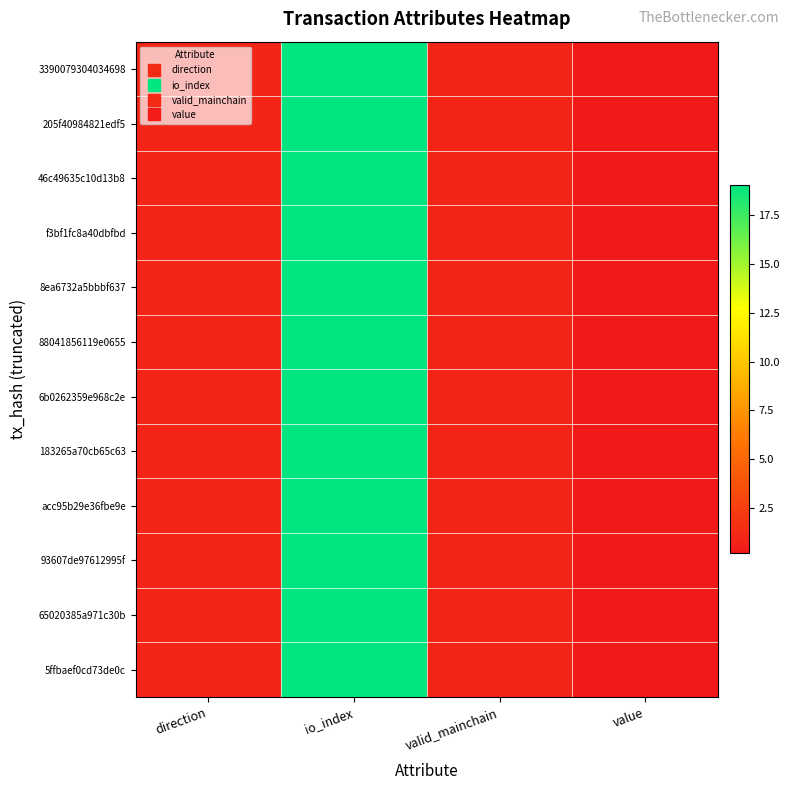

At valid_mainchain, list the series in order from largest to smallest.

3390079304034698, 205f40984821edf5, 46c49635c10d13b8, f3bf1fc8a40dbfbd, 8ea6732a5bbbf637, 88041856119e0655, 6b0262359e968c2e, 183265a70cb65c63, acc95b29e36fbe9e, 93607de97612995f, 65020385a971c30b, 5ffbaef0cd73de0c